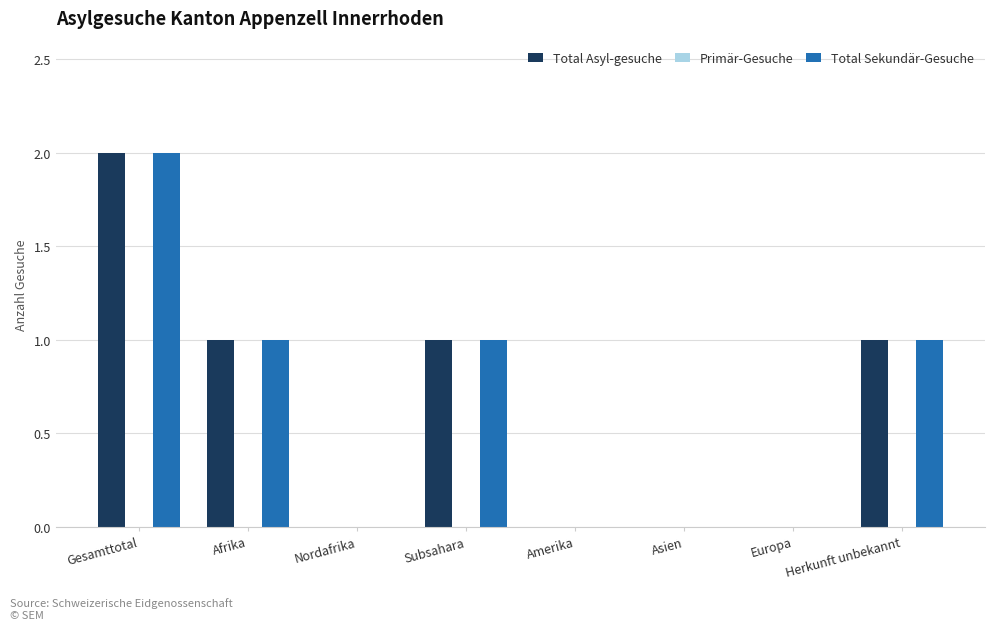

What is the maximum value for Total Asyl-gesuche?

2